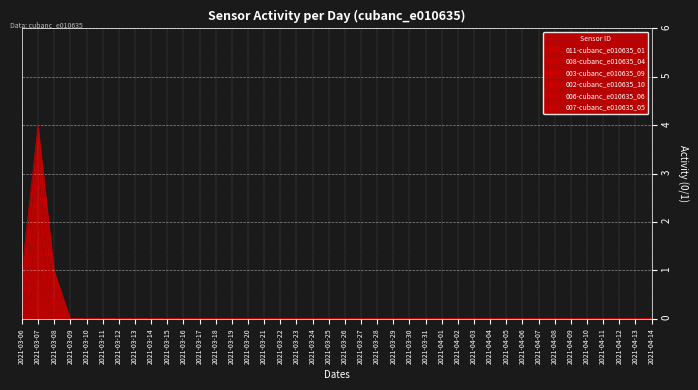

How many categories are shown in the chart?

40